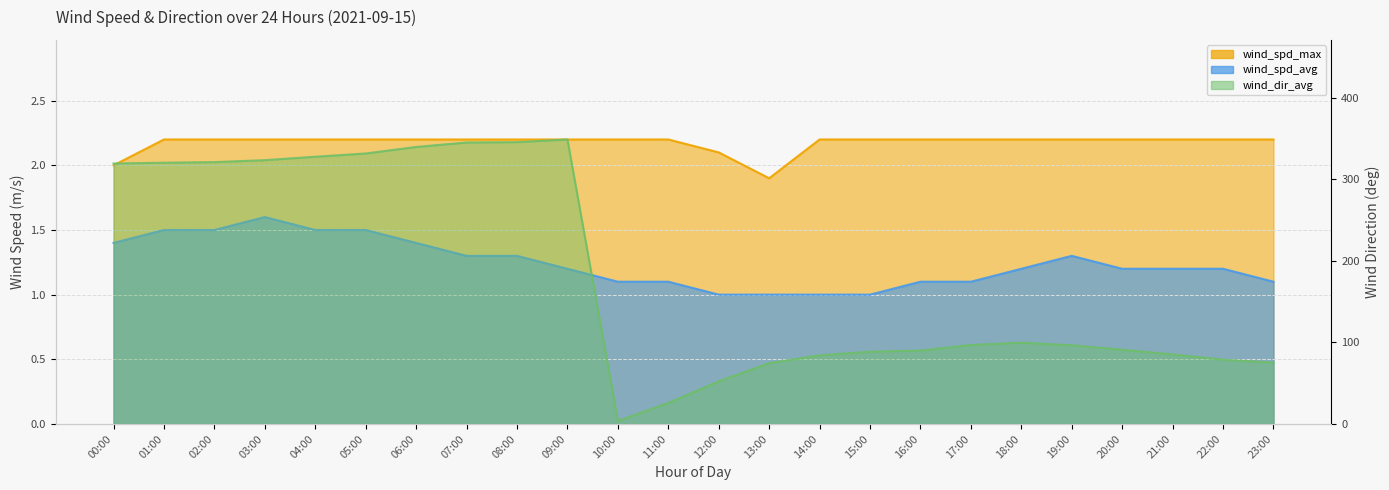

How many categories are shown in the chart?

24